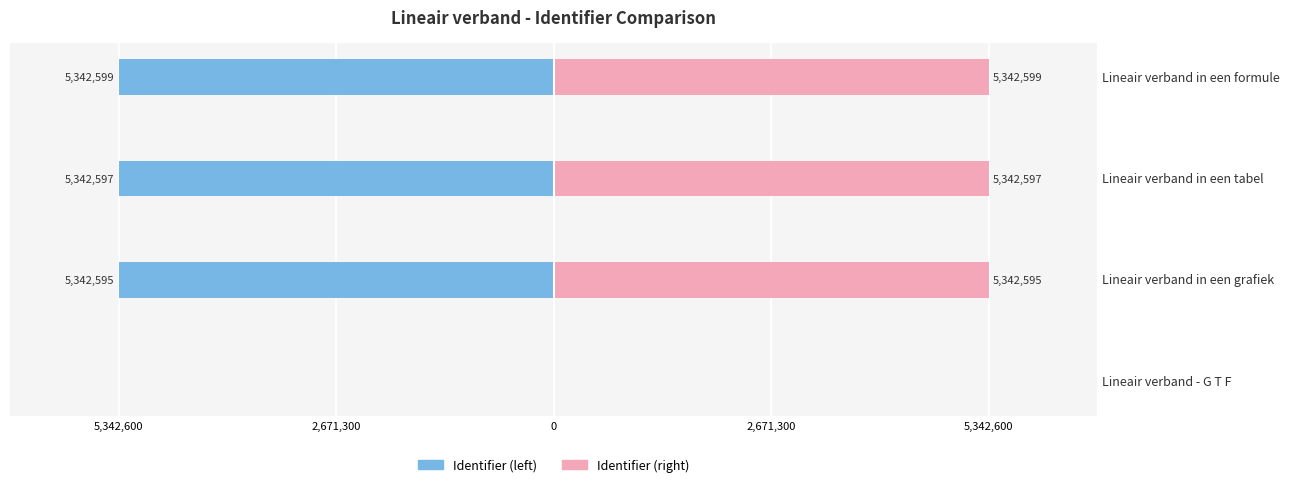

Rank the series at Lineair verband in een formule from lowest to highest value.

Identifier (left), Identifier (right)